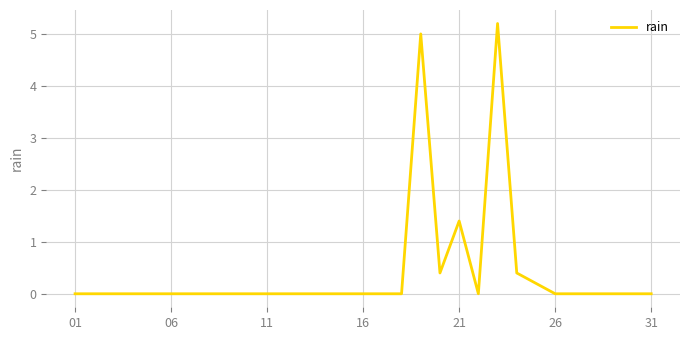

What is the maximum value shown in the chart?

5.2